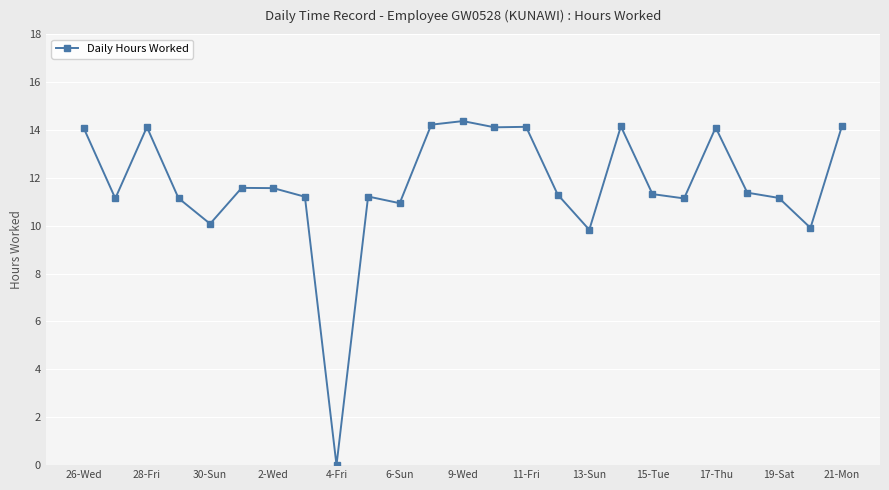

What is the sum of all values?

292.4